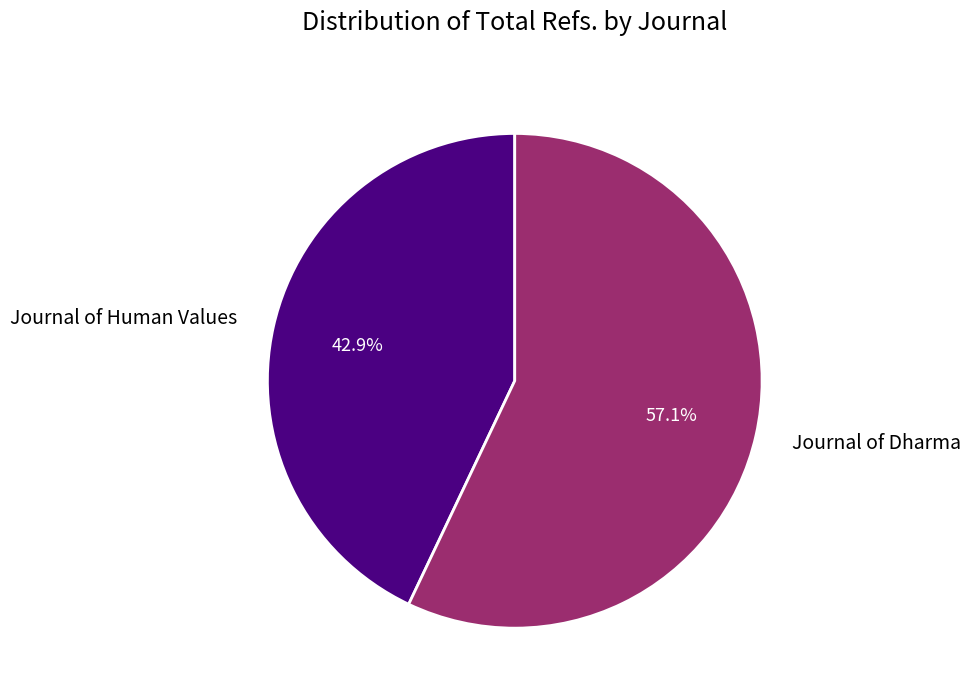

Is the sum of Journal of Dharma and Journal of Human Values greater than half?

Yes